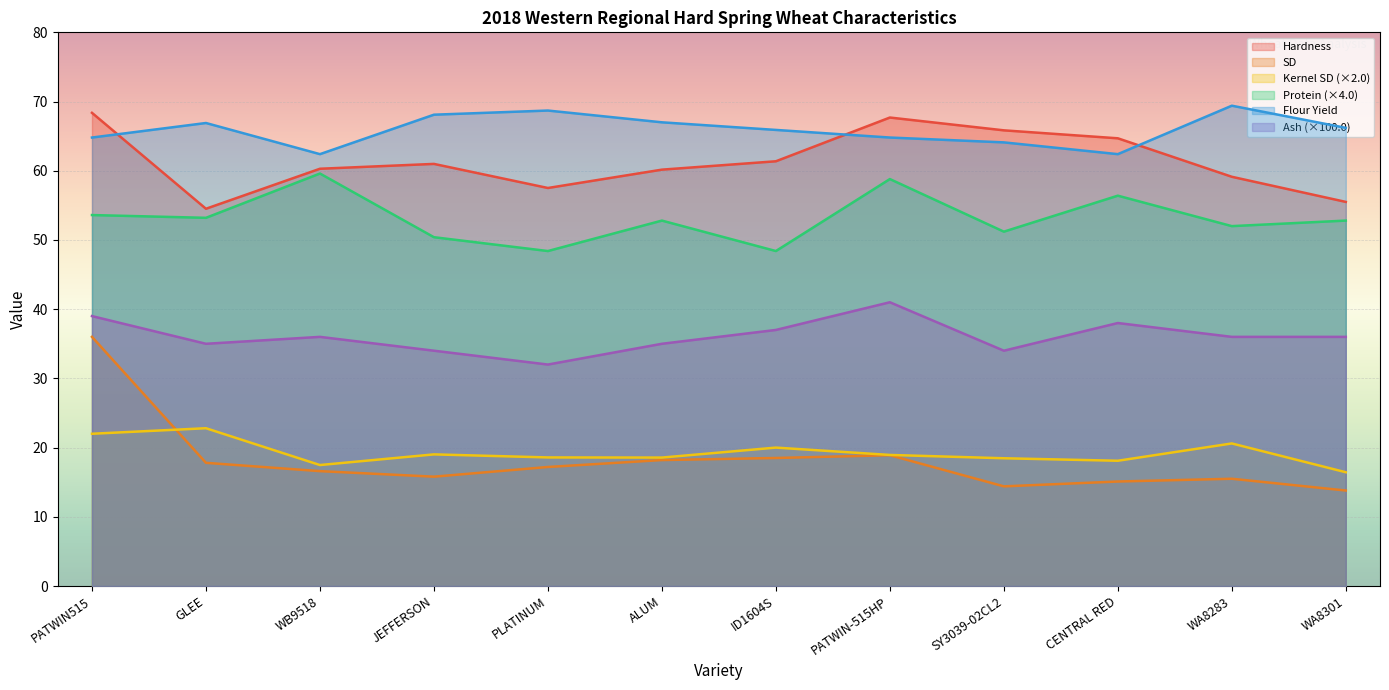

What is the maximum value shown in the chart?

69.4